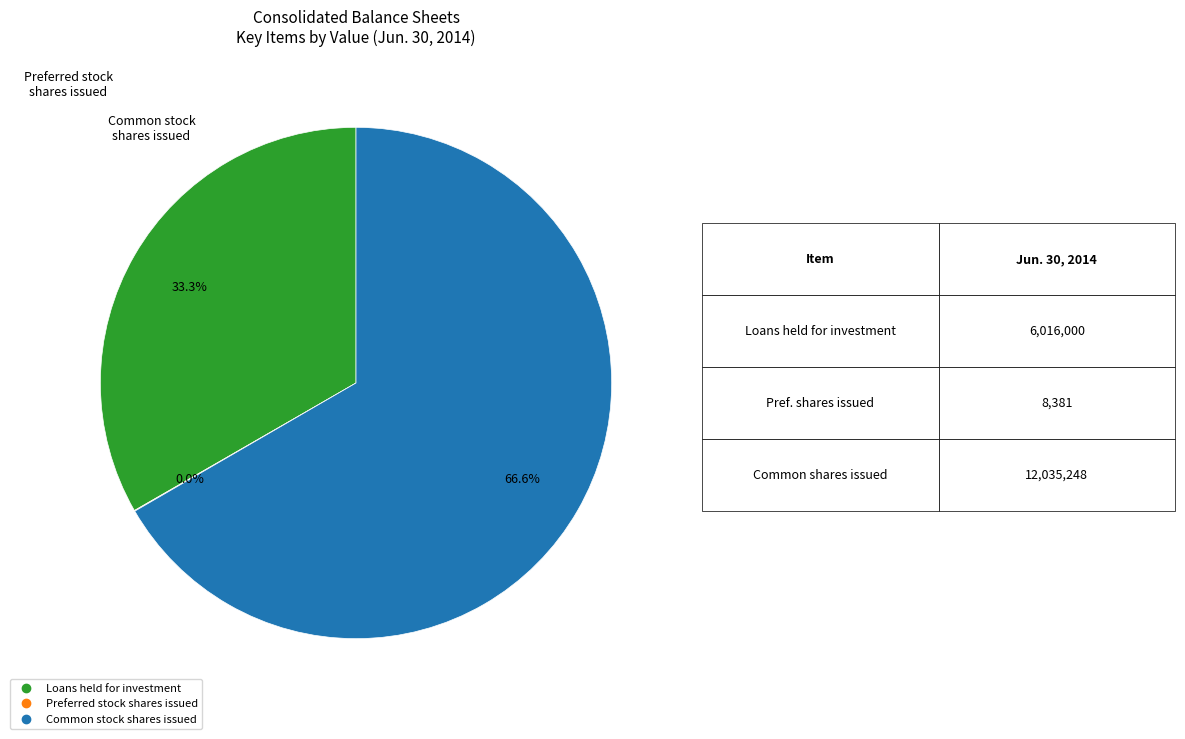

What percentage is NOT represented by Loans held for investment?

66.7%